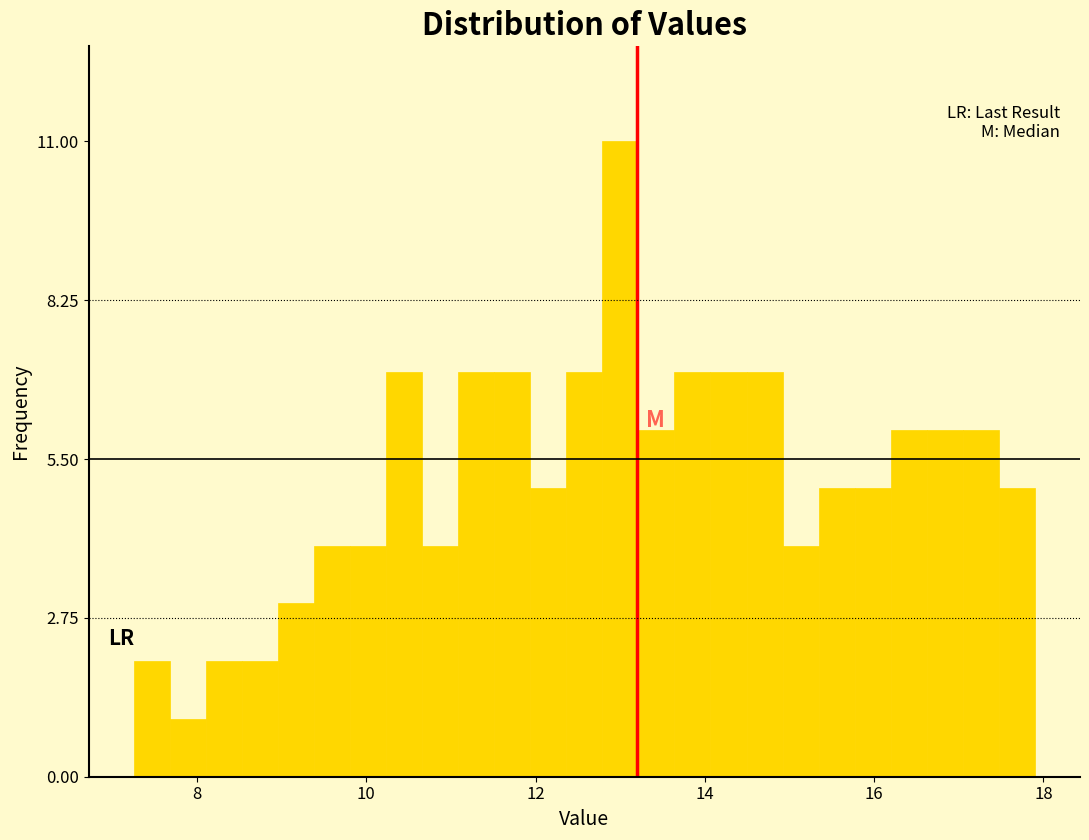

Read against the x-axis, roughly where is the centre of the tallest bar?

13.0